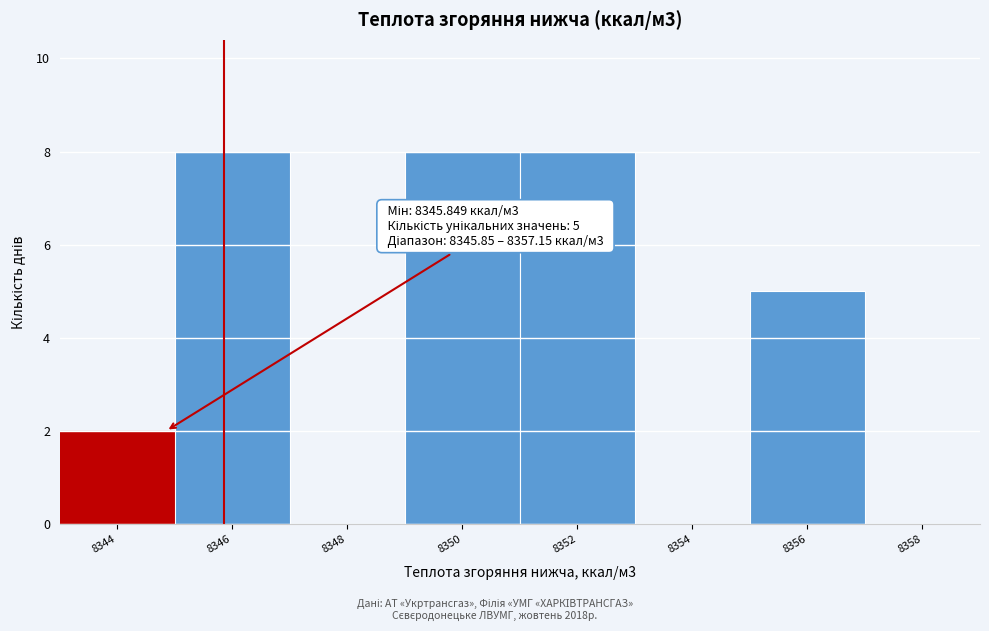

Reading right to left, what are all the values shown in this chart?

8358=0	8356=5	8354=0	8352=8	8350=8	8348=0	8346=8	8344=2